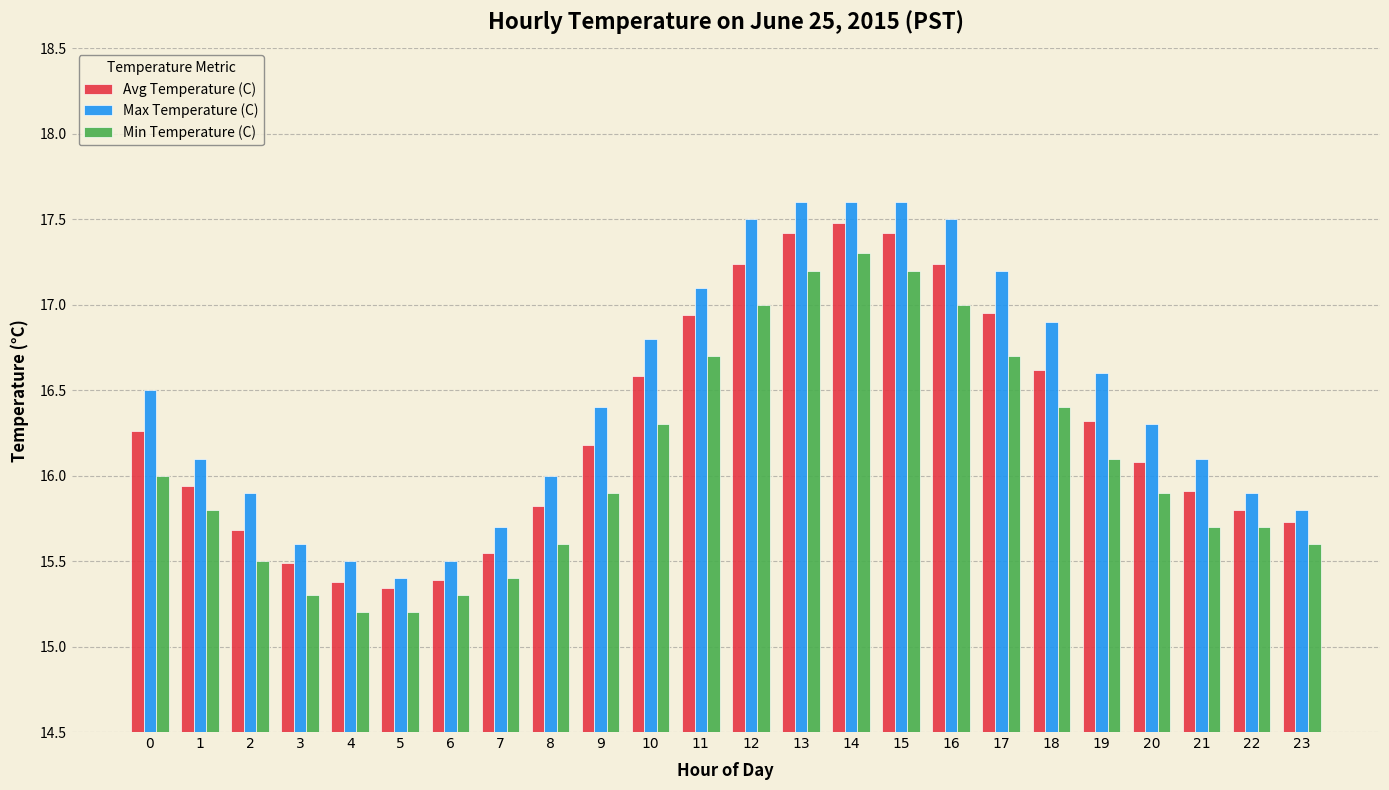

Which series has the widest spread of values?

Max Temperature (C)